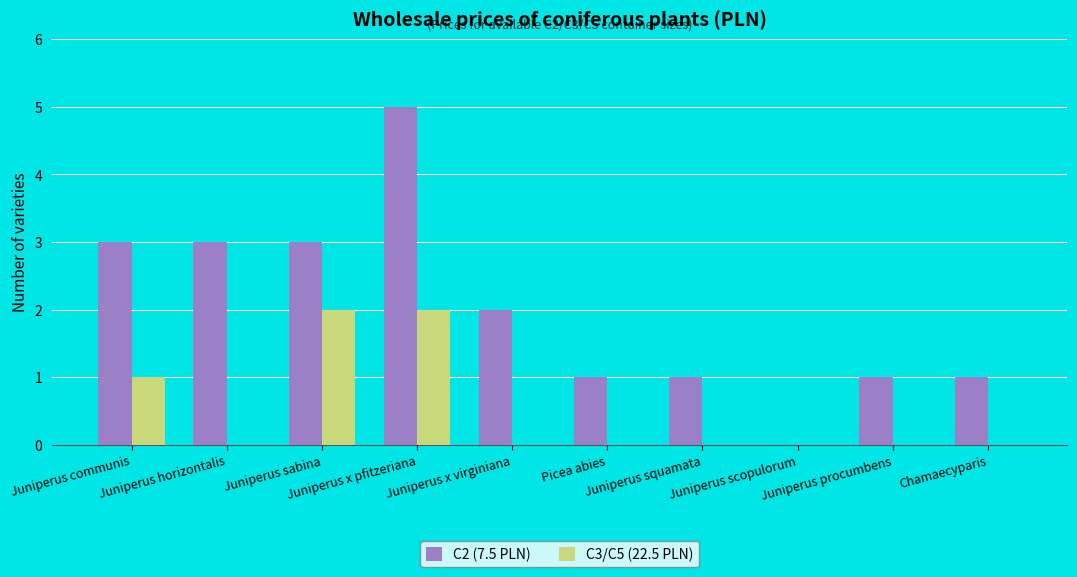

How many categories are shown in the chart?

10